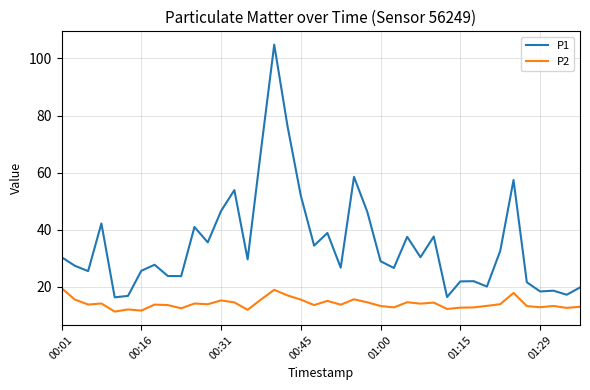

Which series has the widest spread of values?

P1